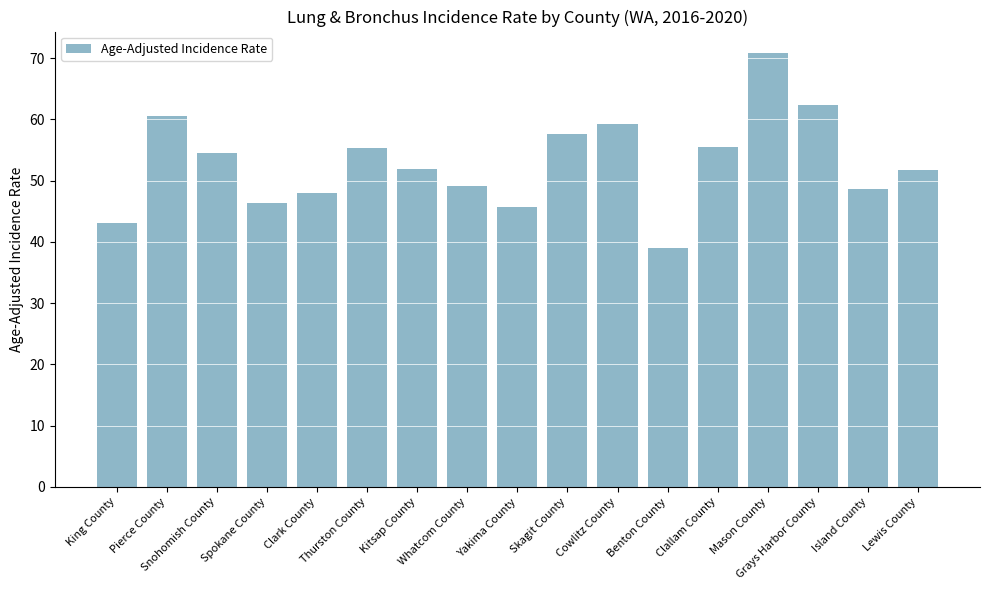

What is the sum of the values at Clark County and Kitsap County?

99.9